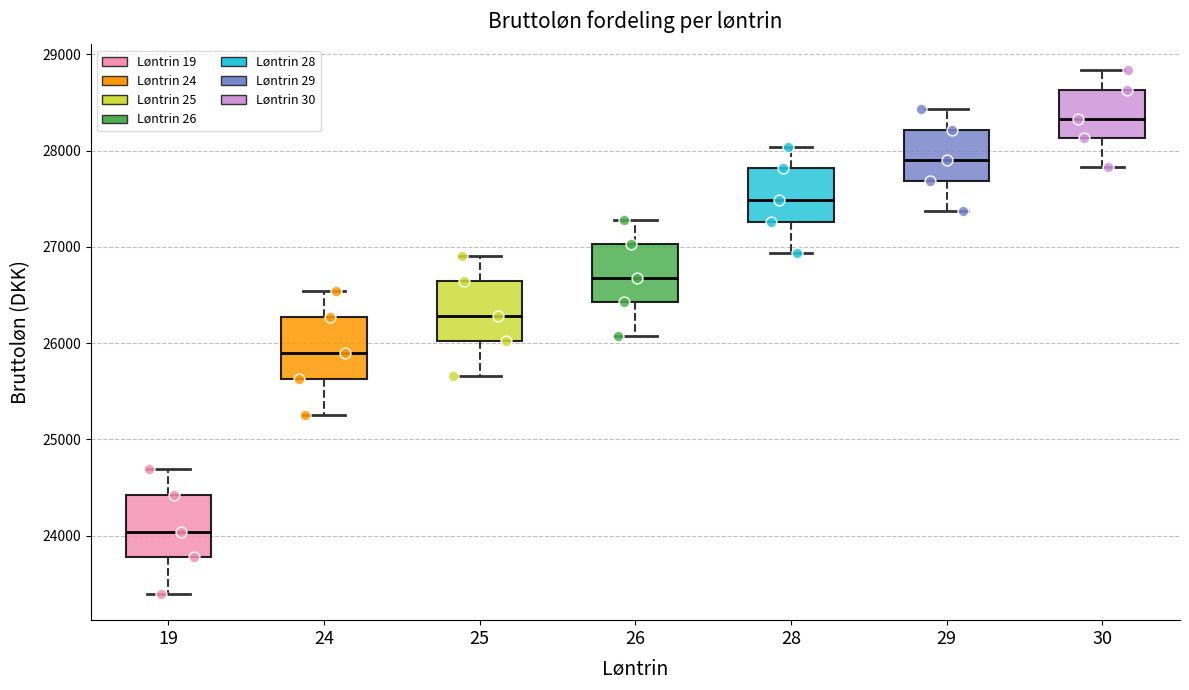

Reading left to right, read every box against the y-axis: the position of its median line, the range the box covers, and the ends of its whiskers. The values are not printed on the chart, so give them approximately, as read against the axis.

19: median 24000, box 23800 to 24400, whiskers 23400 to 24700
24: median 25900, box 25600 to 26300, whiskers 25200 to 26500
25: median 26300, box 26000 to 26600, whiskers 25700 to 26900
26: median 26700, box 26400 to 27000, whiskers 26100 to 27300
28: median 27500, box 27300 to 27800, whiskers 26900 to 28000
29: median 27900, box 27700 to 28200, whiskers 27400 to 28400
30: median 28300, box 28100 to 28600, whiskers 27800 to 28800